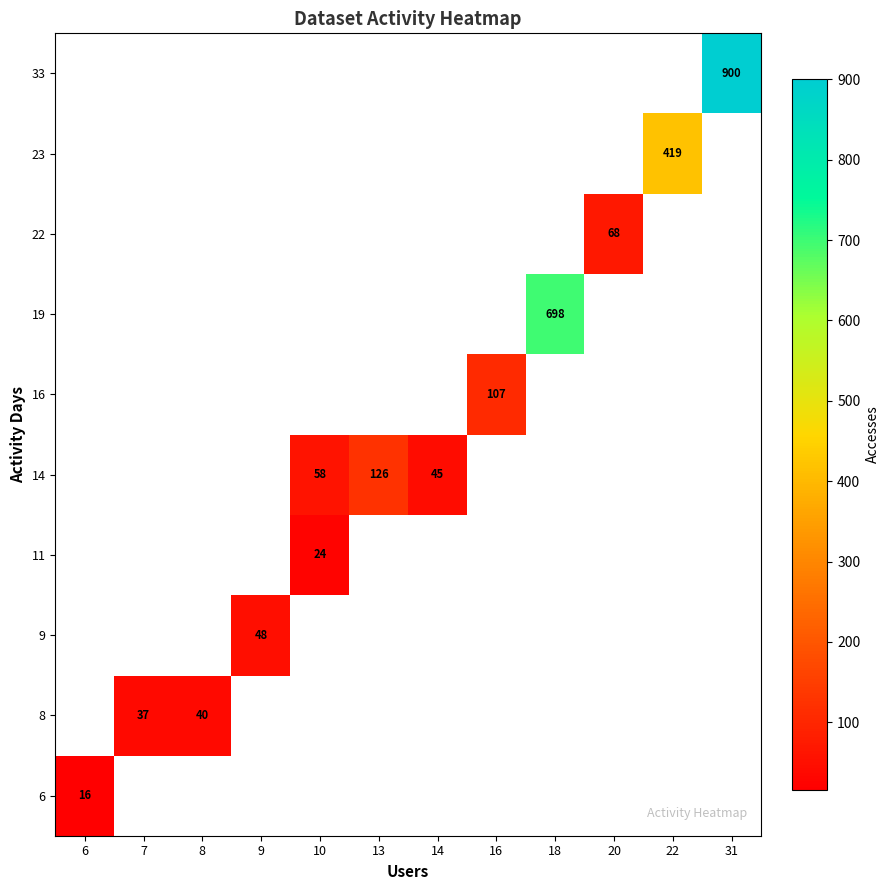

The 9 series shows 48 at 9. True or false?

True